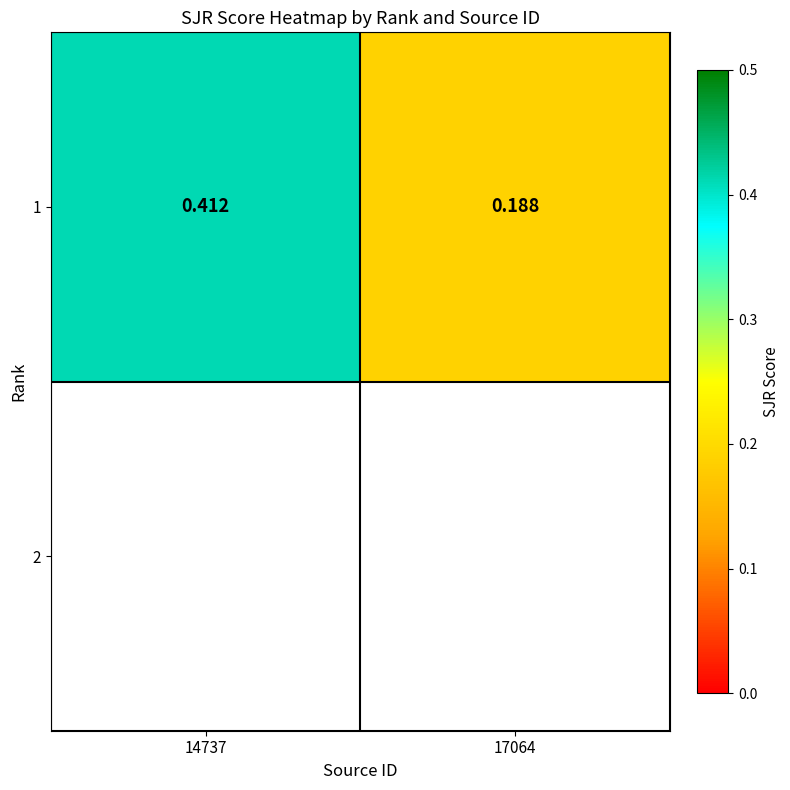

List the series in order of their peak value, highest first.

1, 2